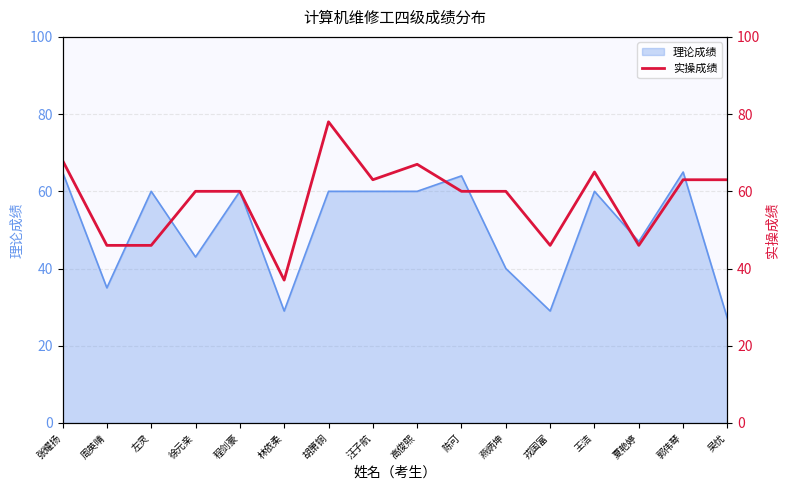

Is it true that 理论成绩 equals 8 at 吴忧?

False